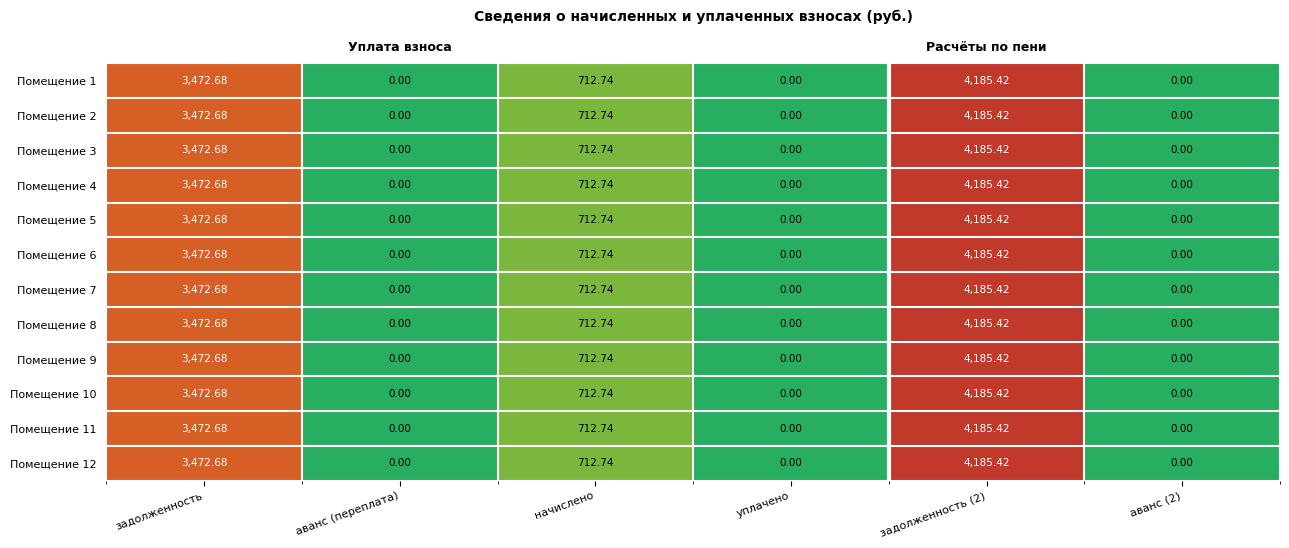

The Помещение 10 series shows -1849.3 at аванс (2). True or false?

False